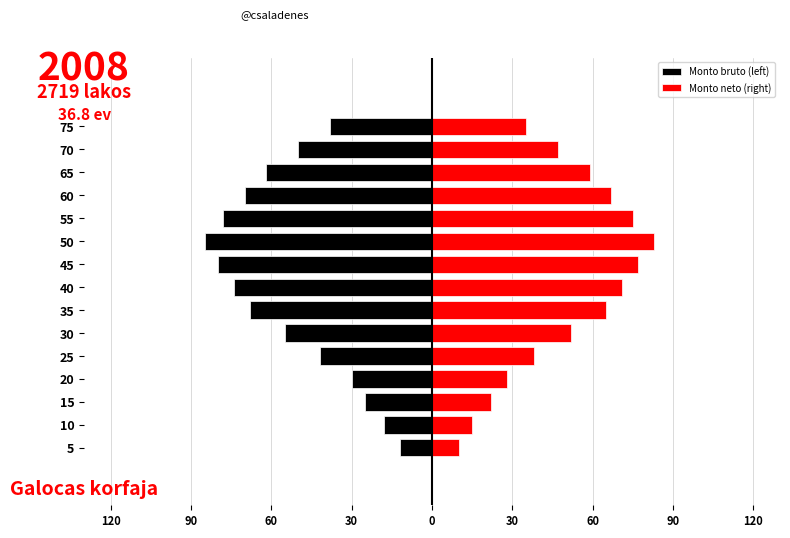

Is the value of Monto bruto (left) at 75 greater than the value of Monto neto (right) at 60?

No